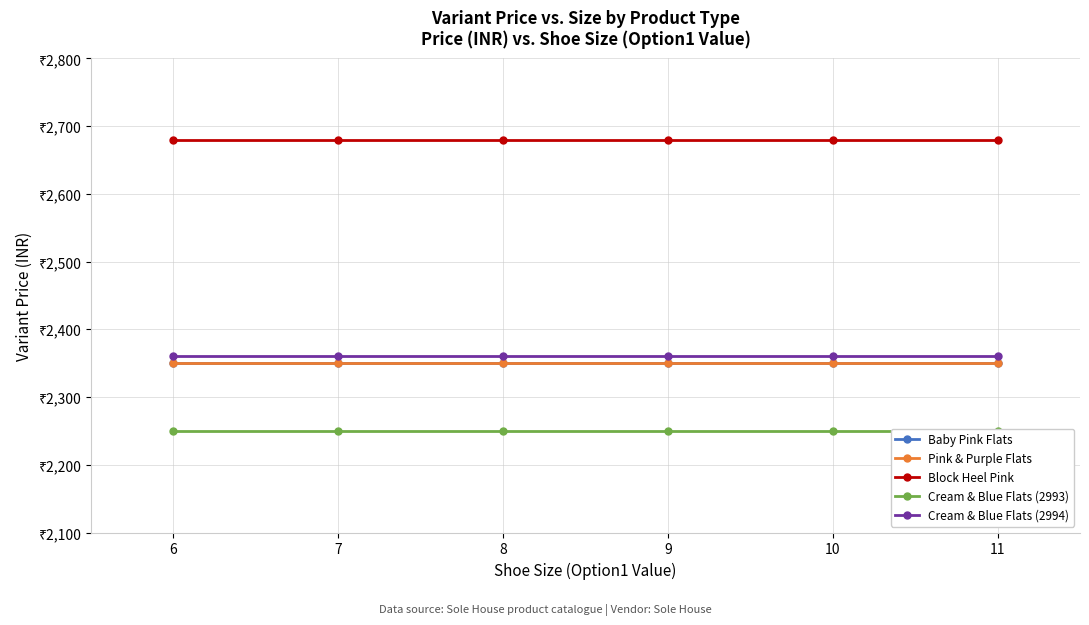

Is the value of Pink & Purple Flats at 7 greater than the value of Baby Pink Flats at 11?

No